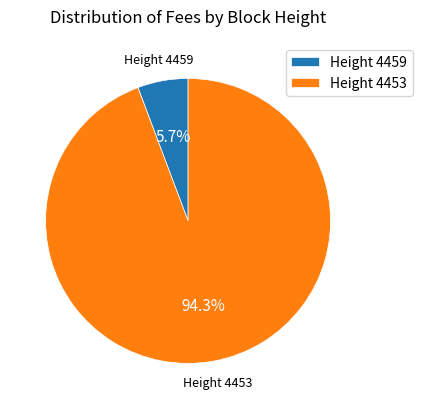

Which slice is the largest?

Height 4453